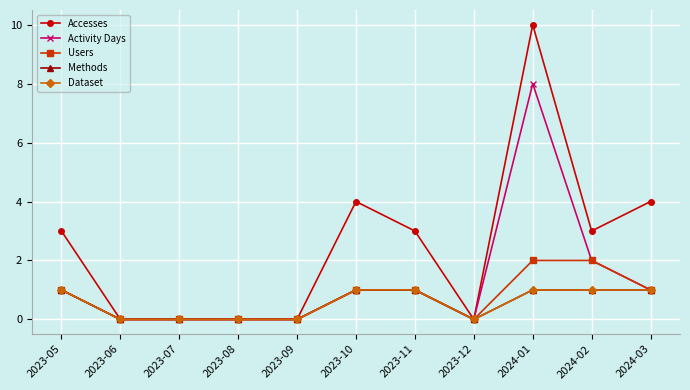

Does the chart have visible grid lines?

Yes